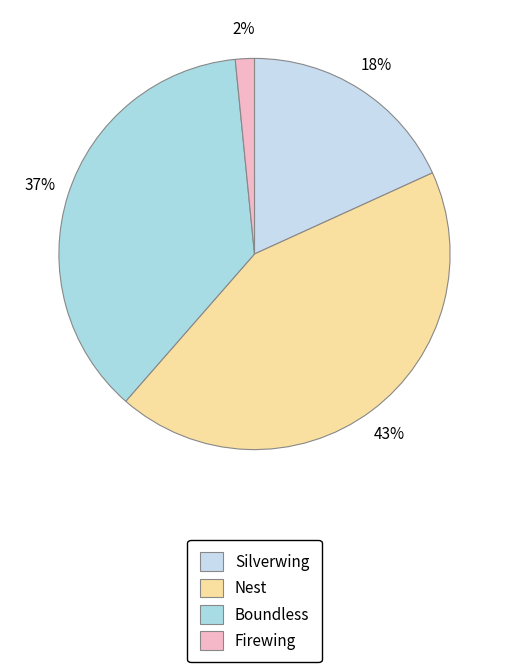

To the nearest percent, what is the combined percentage of Nest and Silverwing?

61%